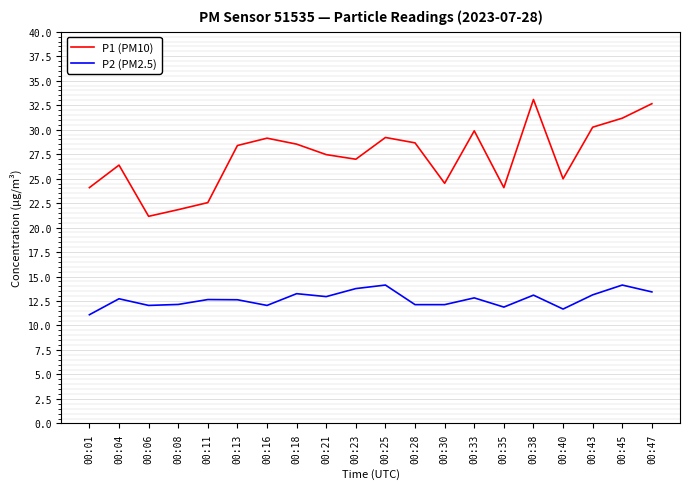

Is it true that P1 (PM10) equals 8.0 at 00:43?

False